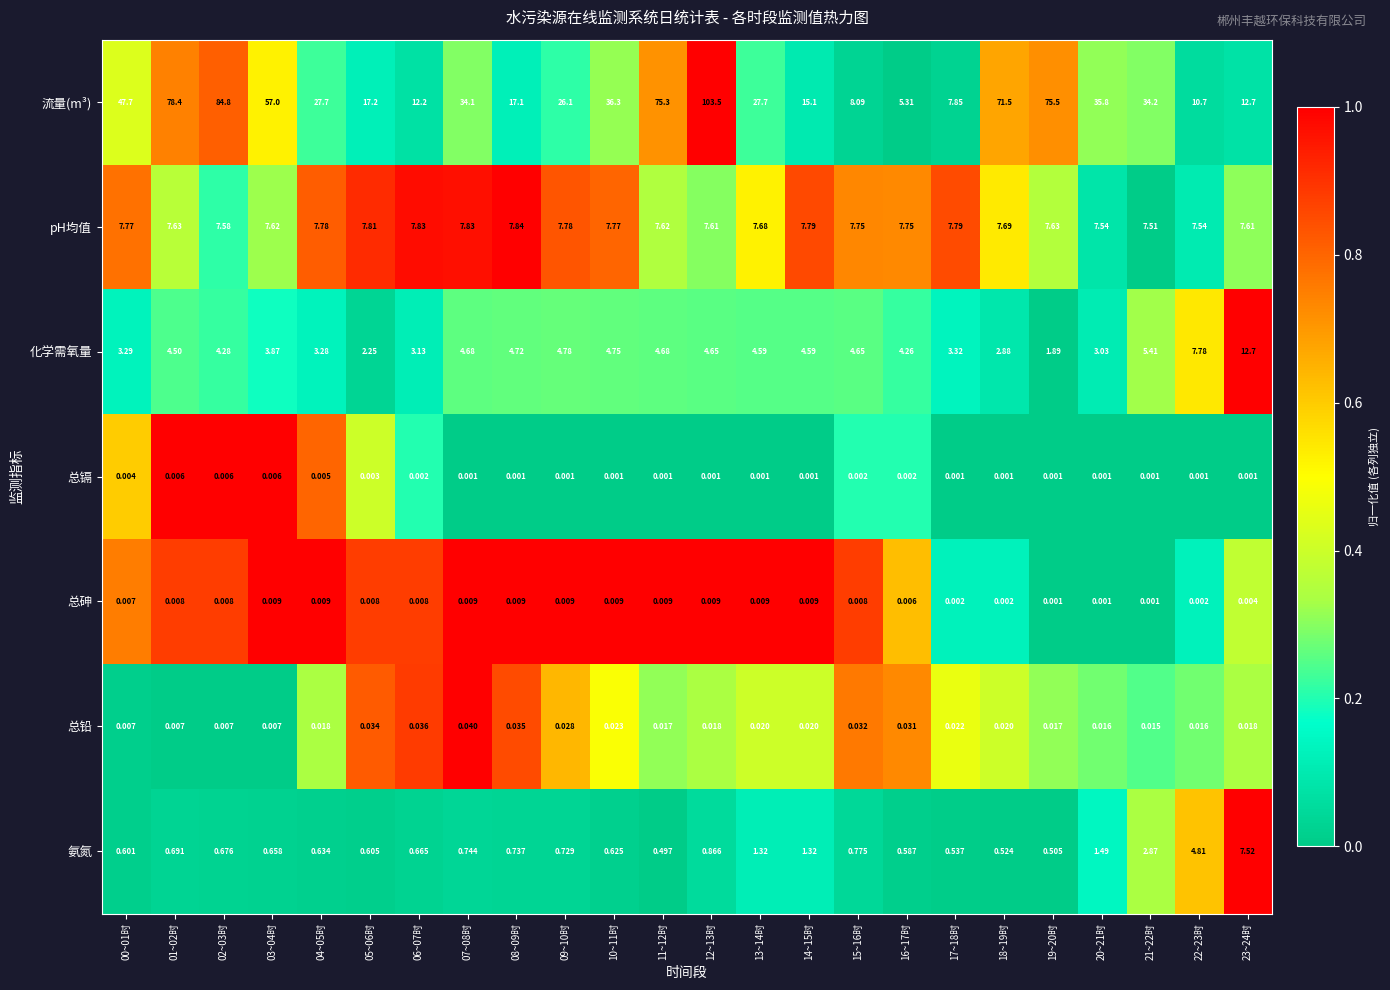

Which series has the widest spread of values?

流量(m³)